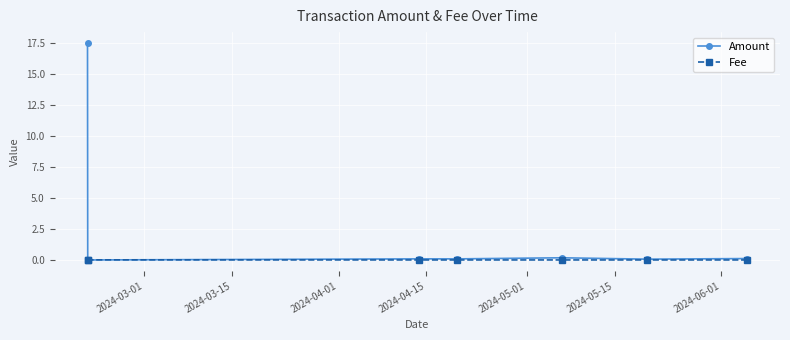

Which series has the largest total across all categories?

Amount